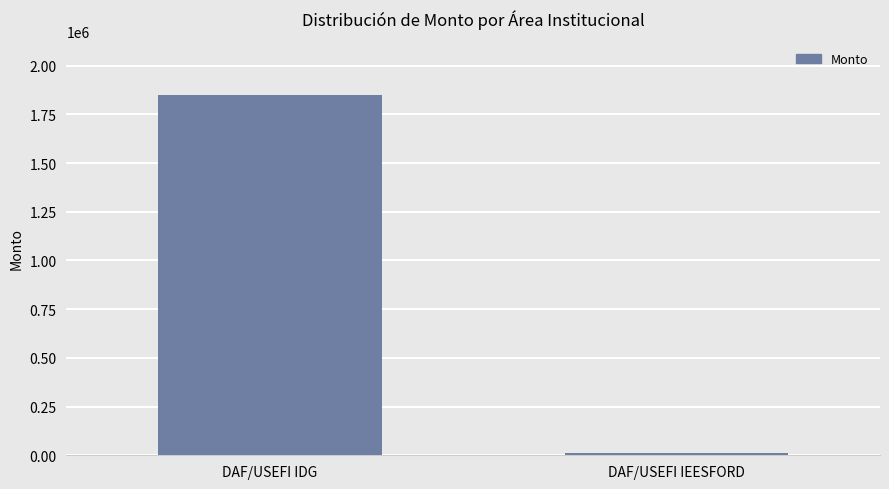

Rank the categories by value from lowest to highest.

DAF/USEFI IEESFORD, DAF/USEFI IDG